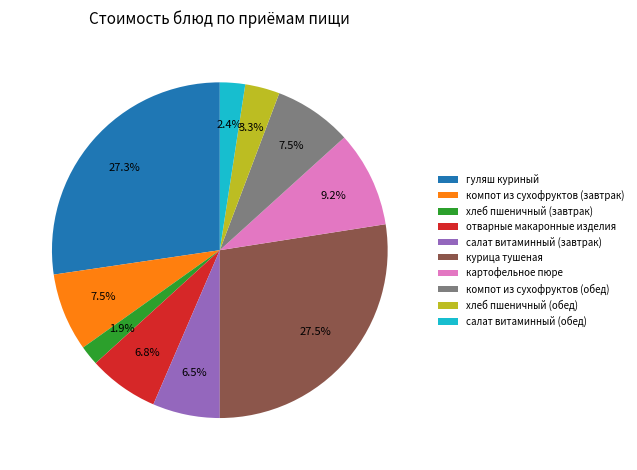

How many segments does this pie chart have?

10